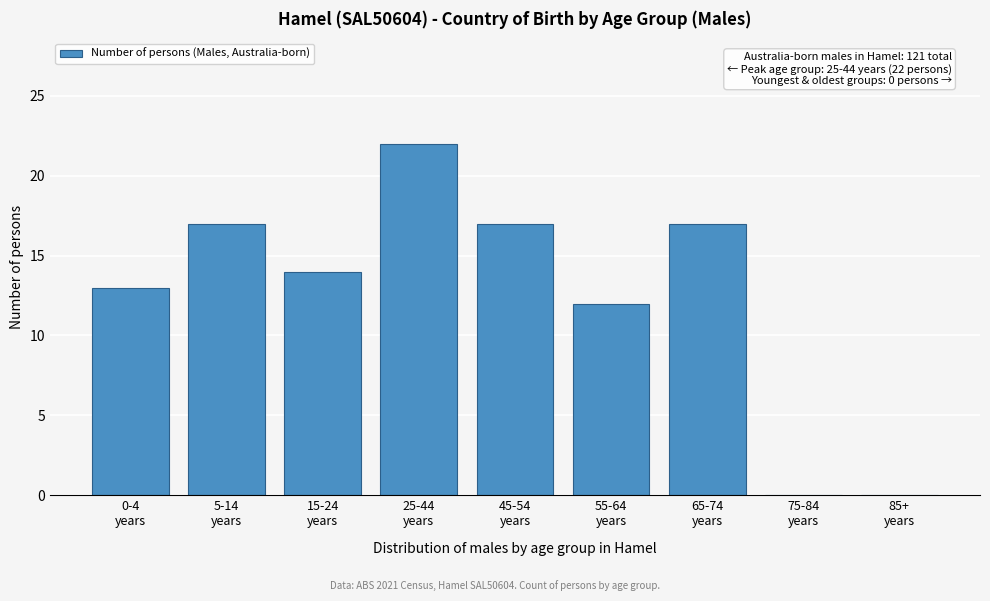

What is the sum of all values?

112